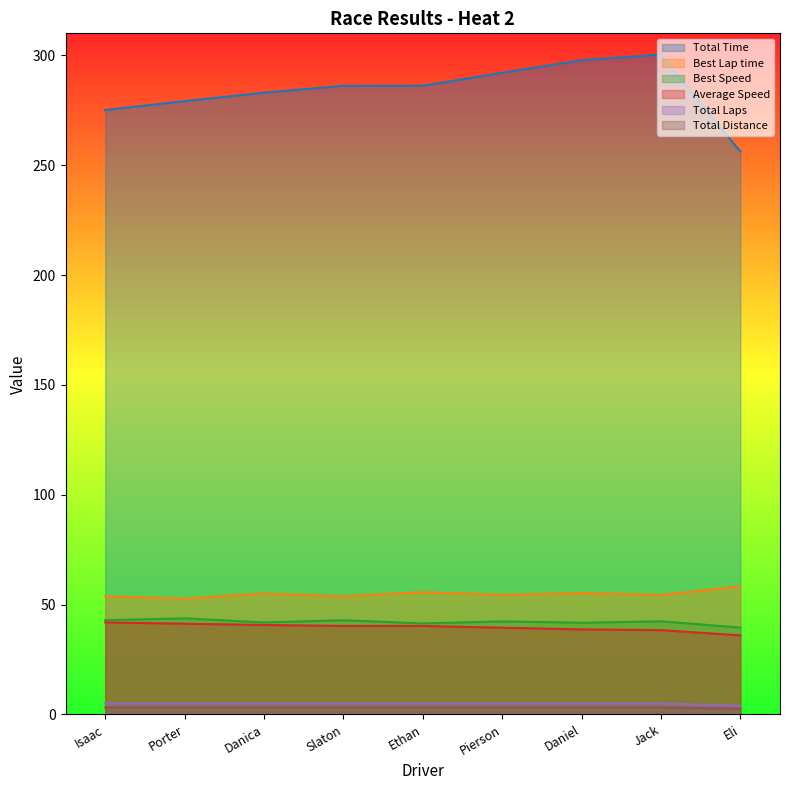

What is the difference between the Total Time values at Isaac and Ethan?

11.0